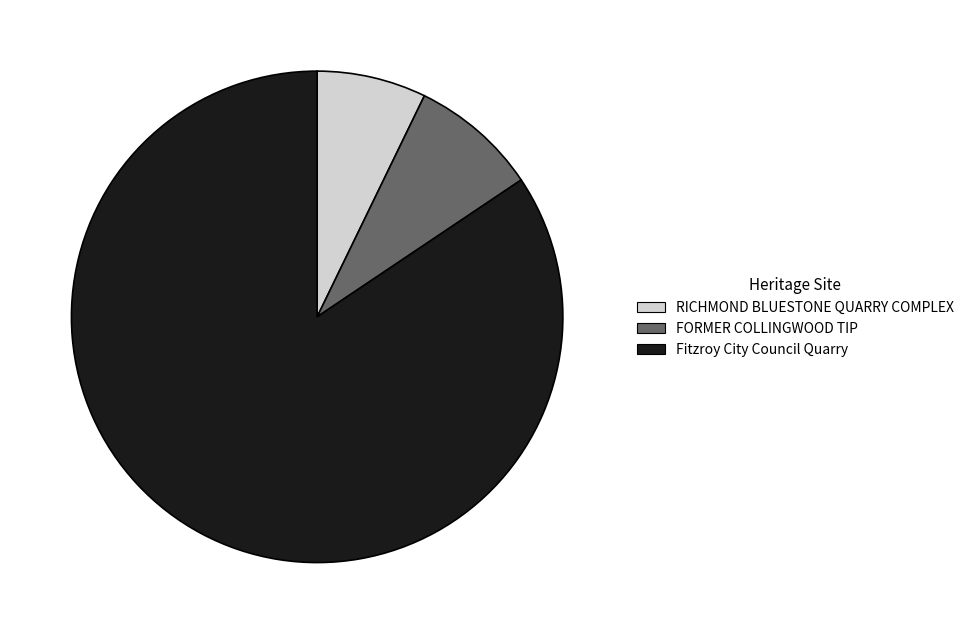

Which category accounts for the majority?

Fitzroy City Council Quarry